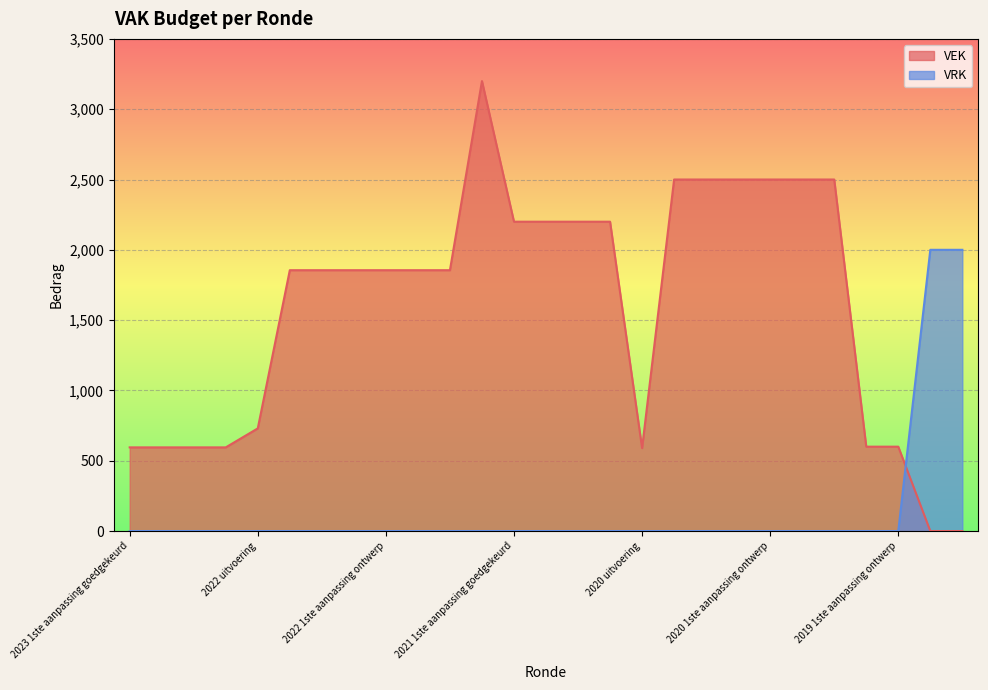

What is the total value across all series at 2023 Opmaak goedgekeurd?

595